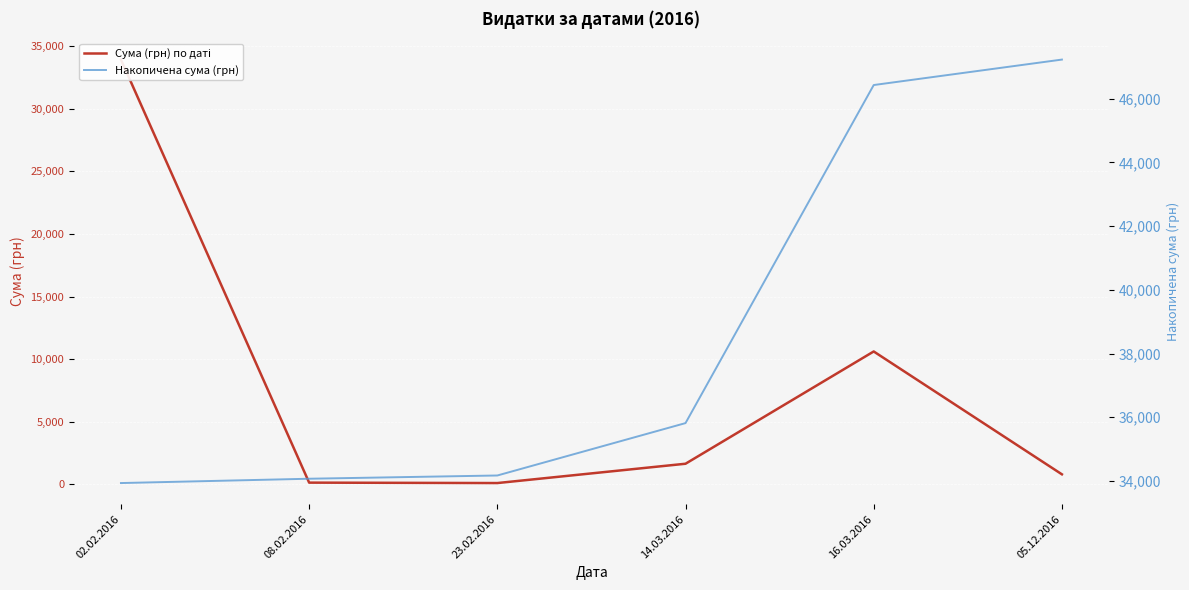

What position from the right is 05.12.2016?

1